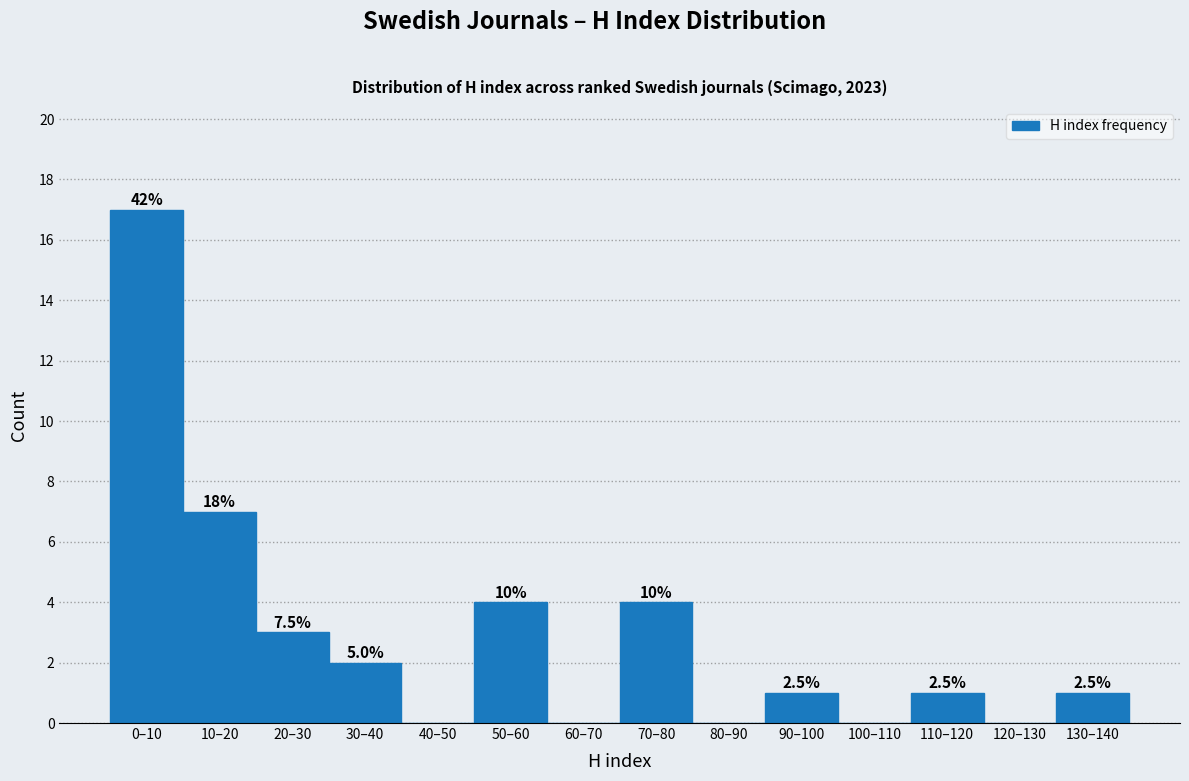

Are the bars horizontal?

No